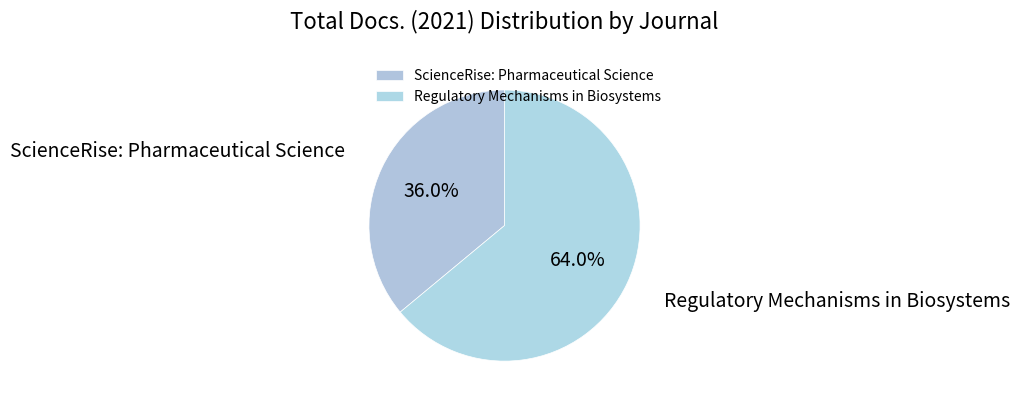

Rank the categories by value from highest to lowest.

Regulatory Mechanisms in Biosystems, ScienceRise: Pharmaceutical Science